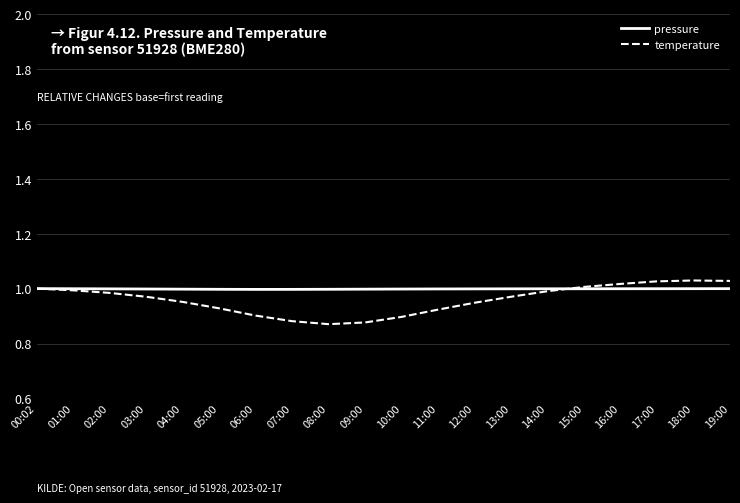

The value of pressure at 08:00 is 1.0. True or false?

True